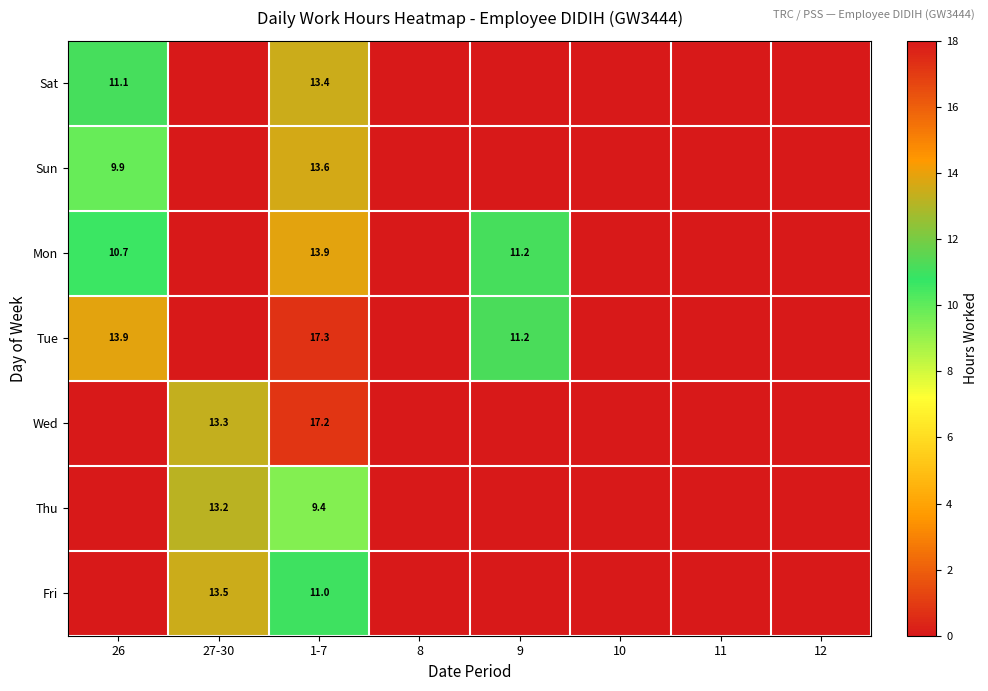

What is the spread (max minus min) of values at 26?

13.9